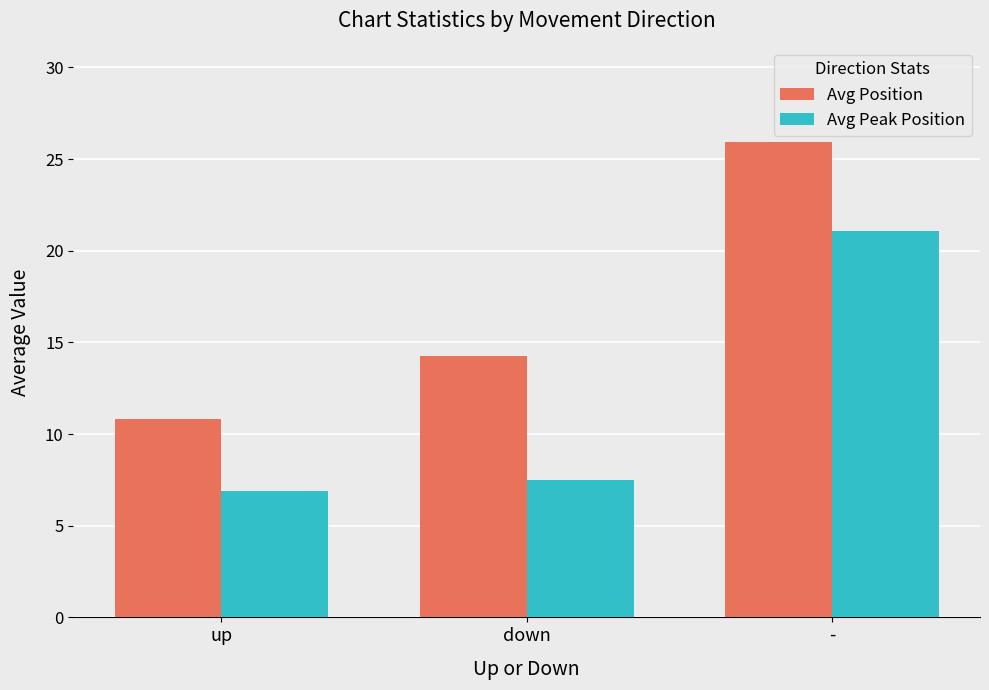

True or false: Avg Peak Position has a value of 21.1 at -.

True